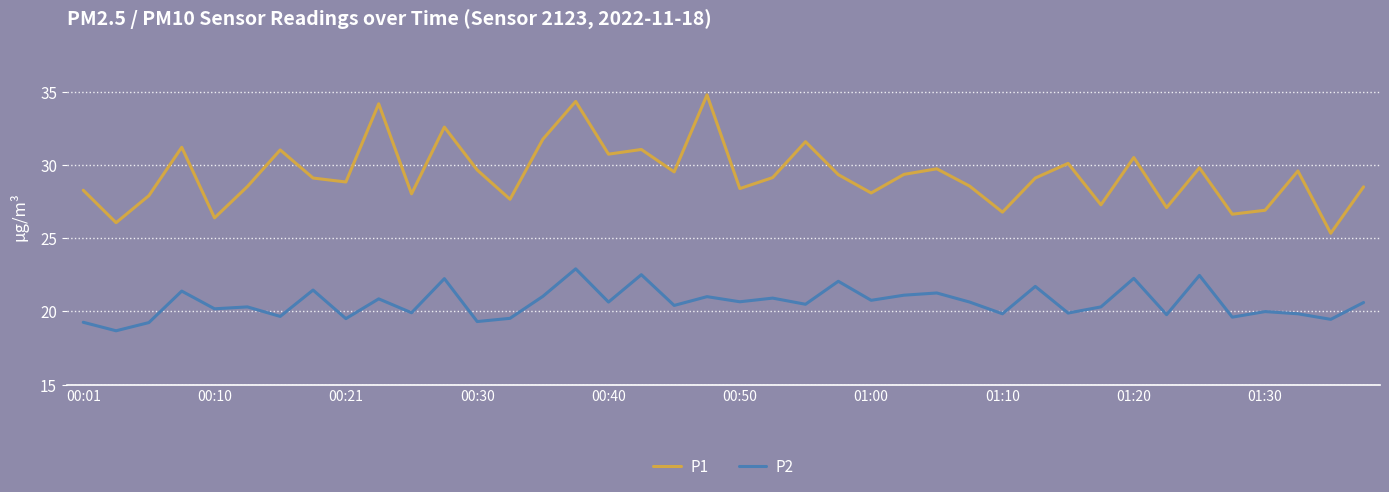

Rank the series by their maximum value, from highest to lowest.

P1, P2